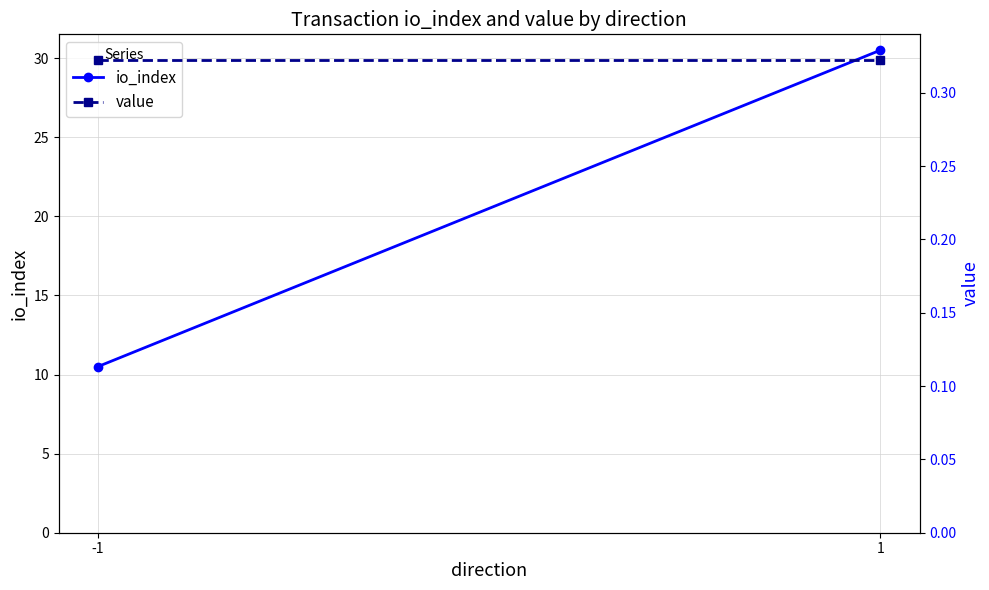

What is the total value across all series at -1?

10.8